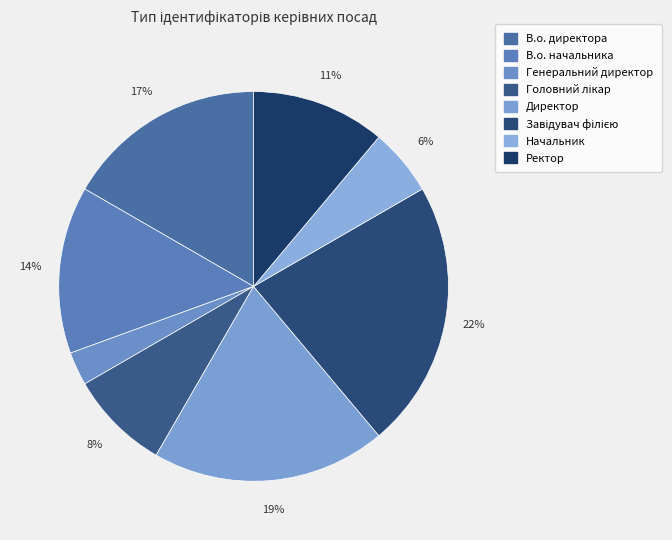

Is it true that Завідувач філією is 22% of the pie?

True